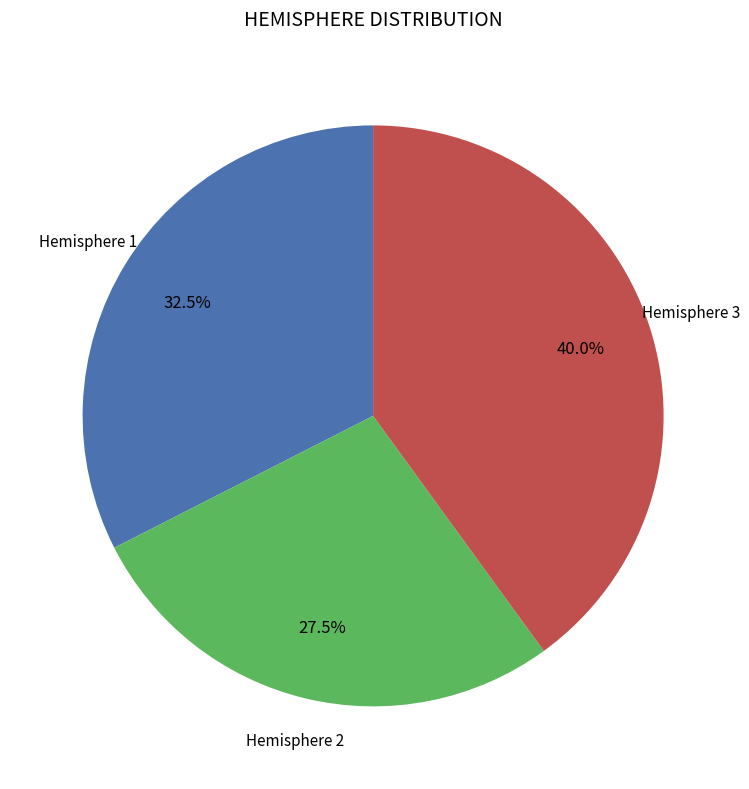

Is there any slice that represents more than half of the pie?

No